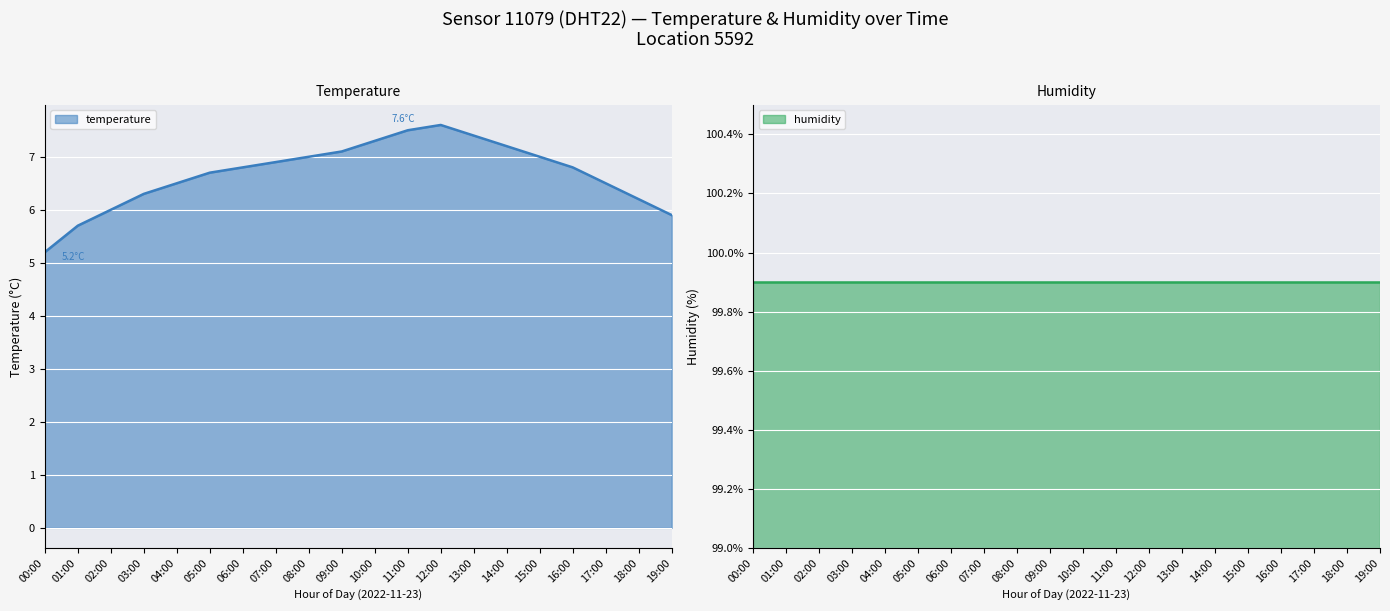

Is it true that the value at 17:00 is 6.5?

True